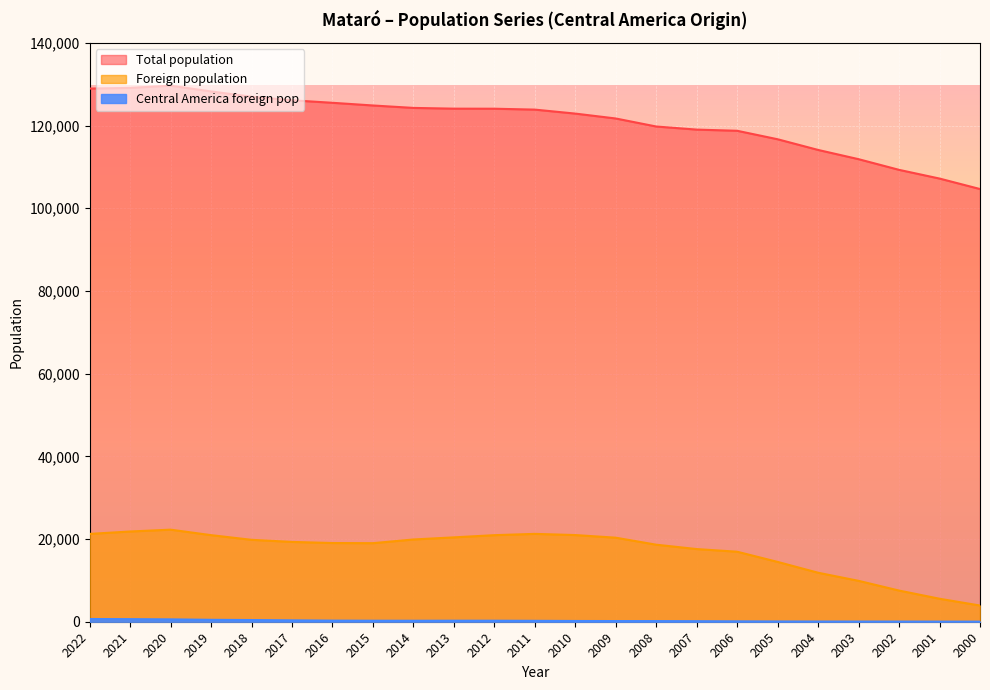

At how many categories does at least one series exceed 63190?

23